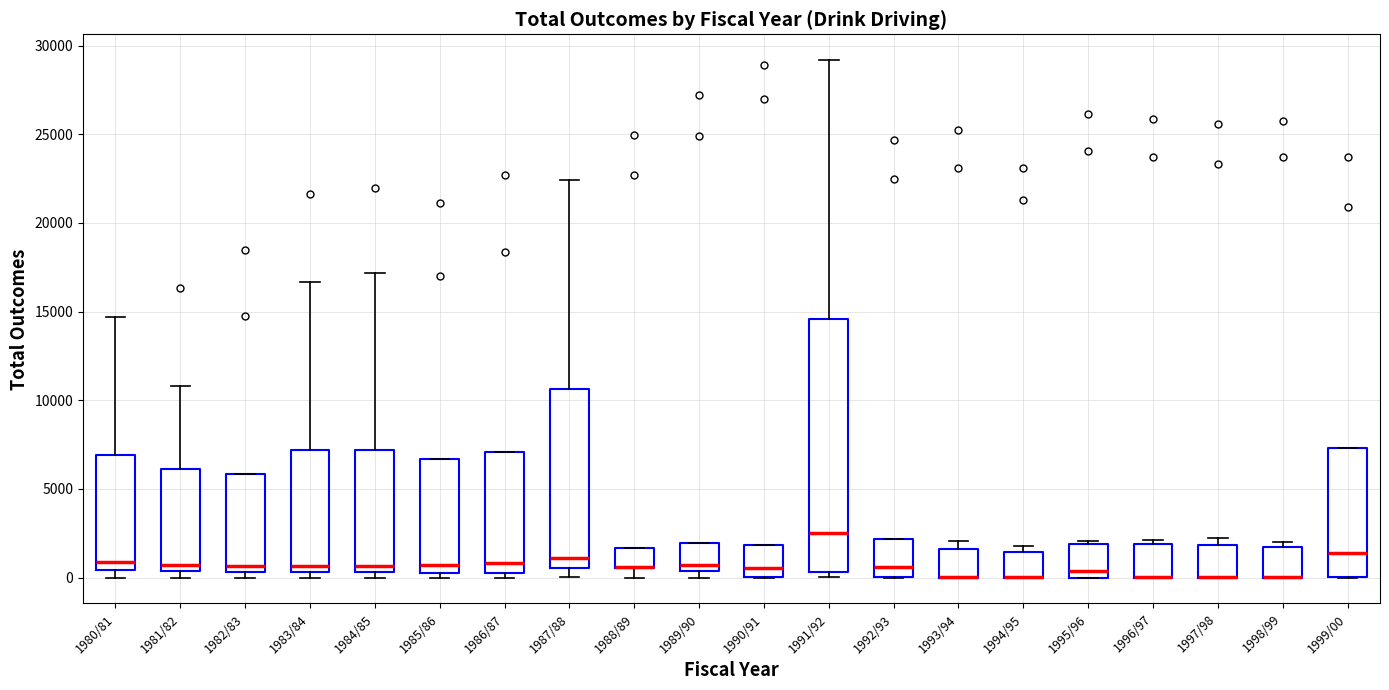

Reading left to right, transcribe this box plot: for each box, give where its median line is, the range the box spans, and where its two whiskers end, as read against the y-axis. The values are not printed on the chart, so give them approximately, as read against the axis.

1980/81: median 1000, box 500 to 7000, whiskers 0 to 14500
1981/82: median 500 (just above the box's lower edge), box 500 to 6000, whiskers 0 to 11000
1982/83: median 500 (just above the box's lower edge), box 500 to 6000, whiskers 0 to 6000
1983/84: median 500 (just above the box's lower edge), box 500 to 7000, whiskers 0 to 16500
1984/85: median 500 (just above the box's lower edge), box 500 to 7000, whiskers 0 to 17000
1985/86: median 500 (just above the box's lower edge), box 500 to 6500, whiskers 0 to 6500
1986/87: median 1000, box 500 to 7000, whiskers 0 to 7000
1987/88: median 1000, box 500 to 10500, whiskers 0 to 22500
1988/89: median 500 (drawn on the box's lower edge), box 500 to 1500, whiskers 0 to 1500
1989/90: median 500 (just above the box's lower edge), box 500 to 2000, whiskers 0 to 2000
1990/91: median 500, box 0 to 2000, whiskers 0 to 2000
1991/92: median 2500, box 500 to 14500, whiskers 0 to 29000
1992/93: median 500, box 0 to 2000, whiskers 0 to 2000
1993/94: median 0 (drawn on the box's lower edge), box 0 to 1500, whiskers 0 to 2000
1994/95: median 0 (drawn on the box's lower edge), box 0 to 1500, whiskers 0 to 2000
1995/96: median 500, box 0 to 2000, whiskers 0 to 2000 (just above the box's upper edge)
1996/97: median 0 (drawn on the box's lower edge), box 0 to 2000, whiskers 0 to 2000 (just above the box's upper edge)
1997/98: median 0 (drawn on the box's lower edge), box 0 to 2000, whiskers 0 to 2000 (just above the box's upper edge)
1998/99: median 0 (drawn on the box's lower edge), box 0 to 1500, whiskers 0 to 2000
1999/00: median 1500, box 0 to 7500, whiskers 0 to 7500